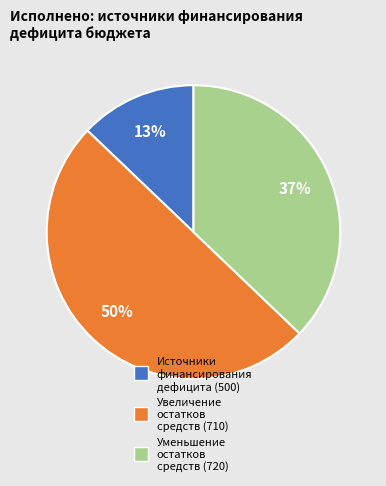

To the nearest percent, what is the difference between the largest and smallest slice percentages?

37%